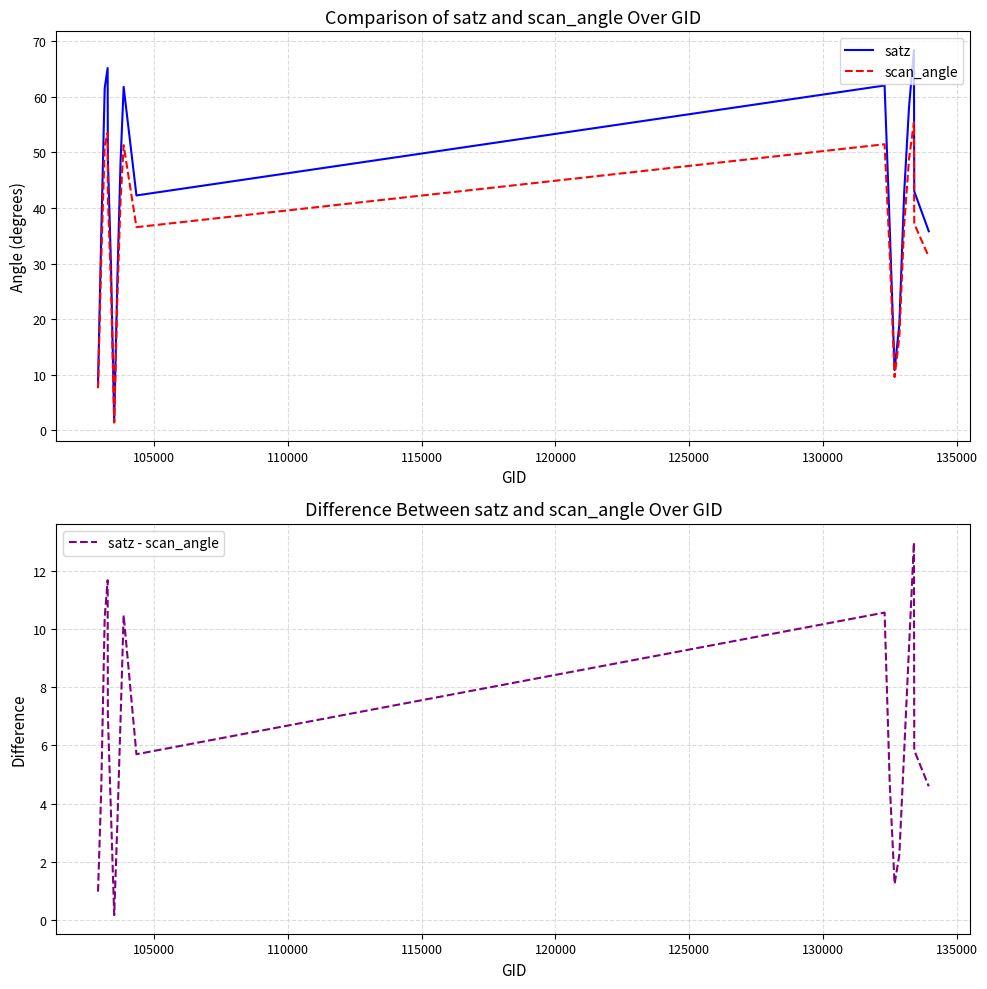

How many lines are shown in the chart?

3